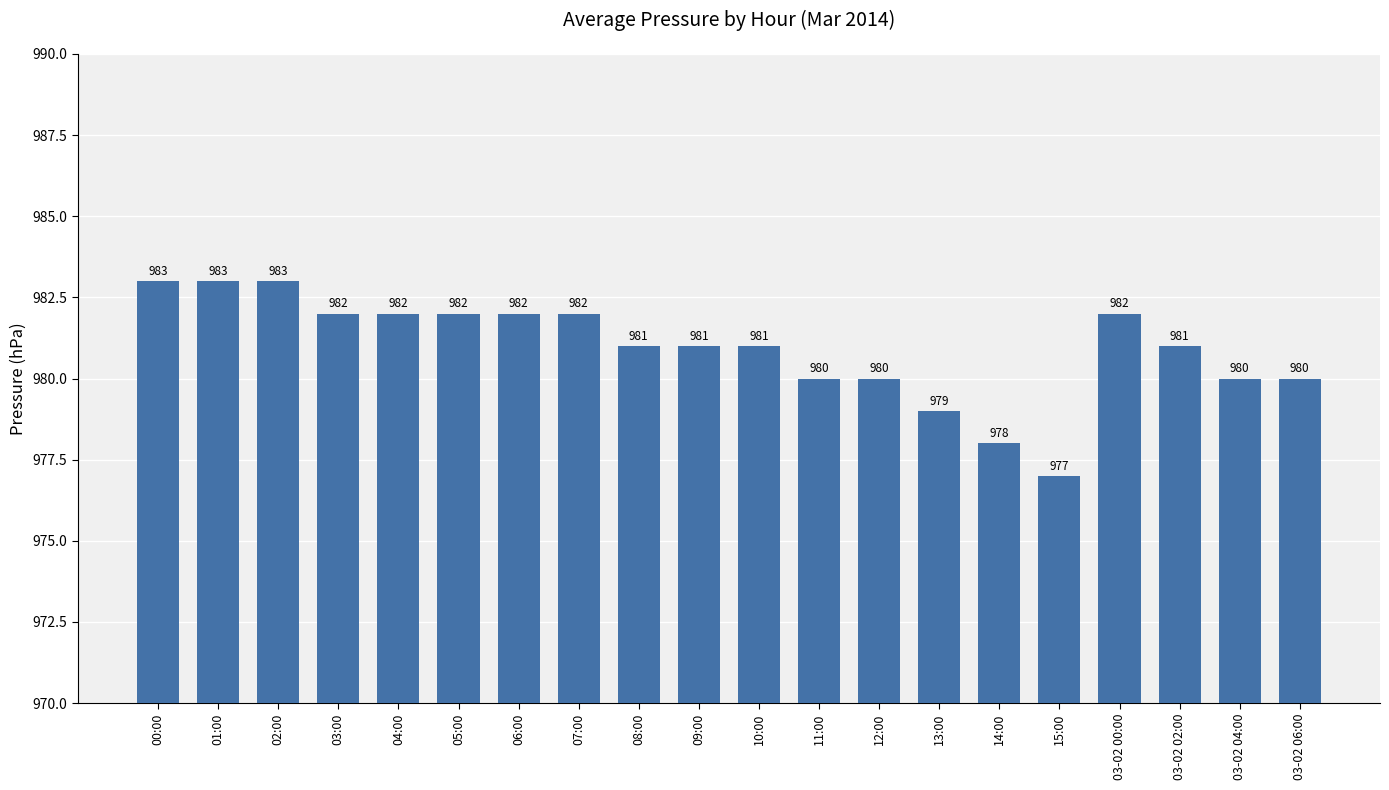

Approximately how many times larger is the value at 12:00 compared to 05:00?

1.0